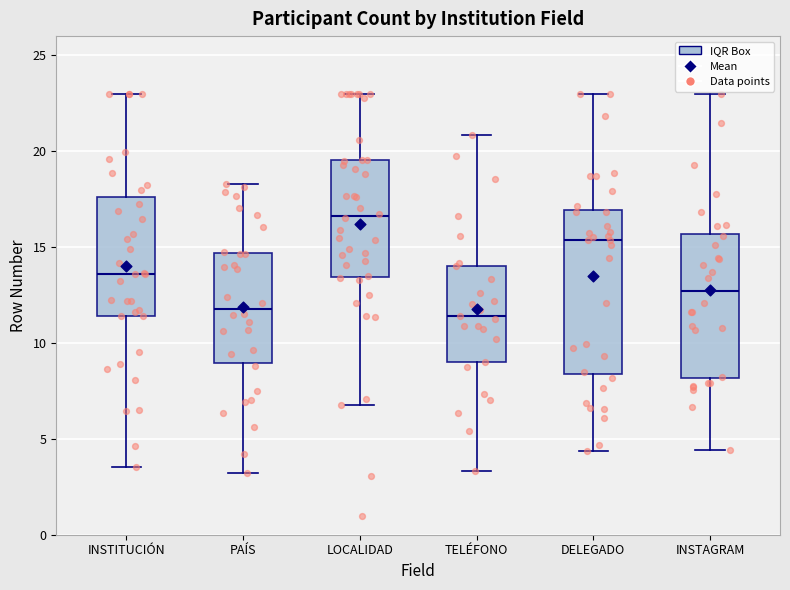

Where does the upper whisker of the box for DELEGADO end on the y-axis? The values are not printed on the chart, so give them approximately, as read against the axis.

23.0